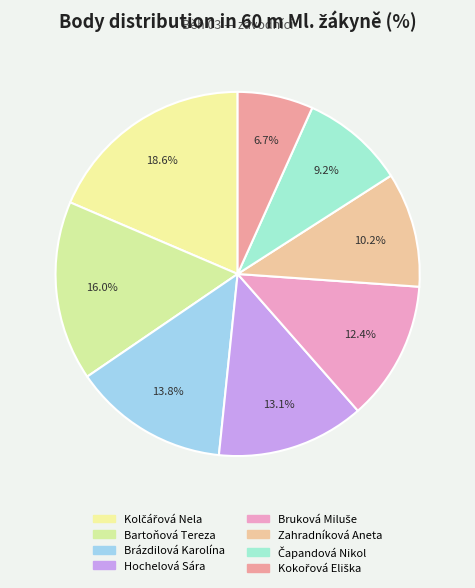

To the nearest percent, what portion does Bruková Miluše represent?

12%